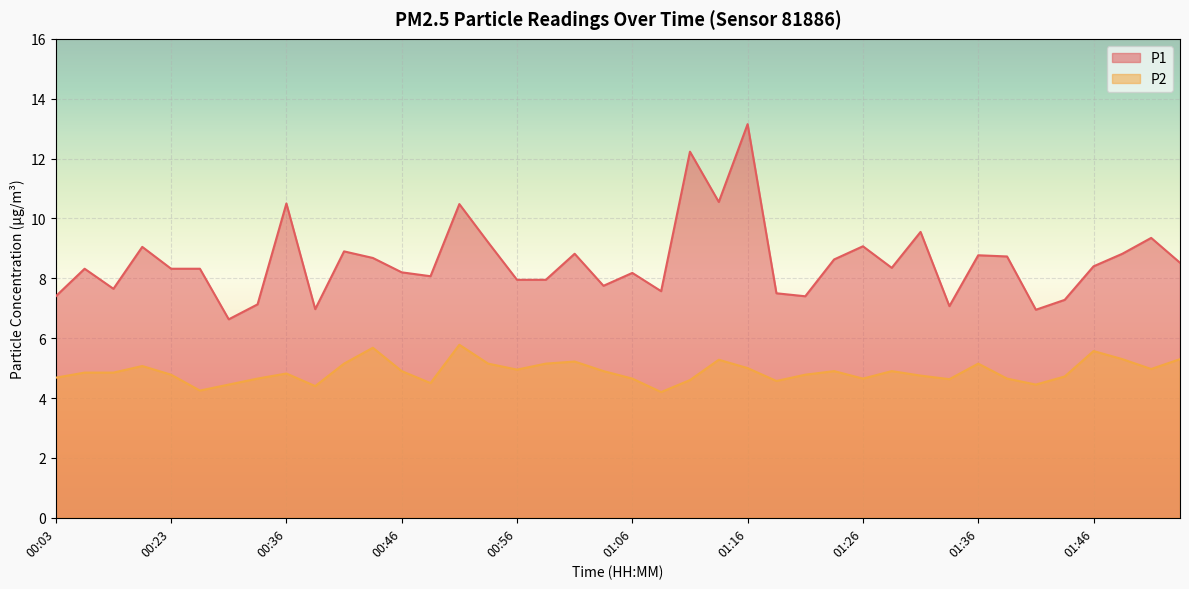

The P2 series shows 2.3 at 00:14. True or false?

False